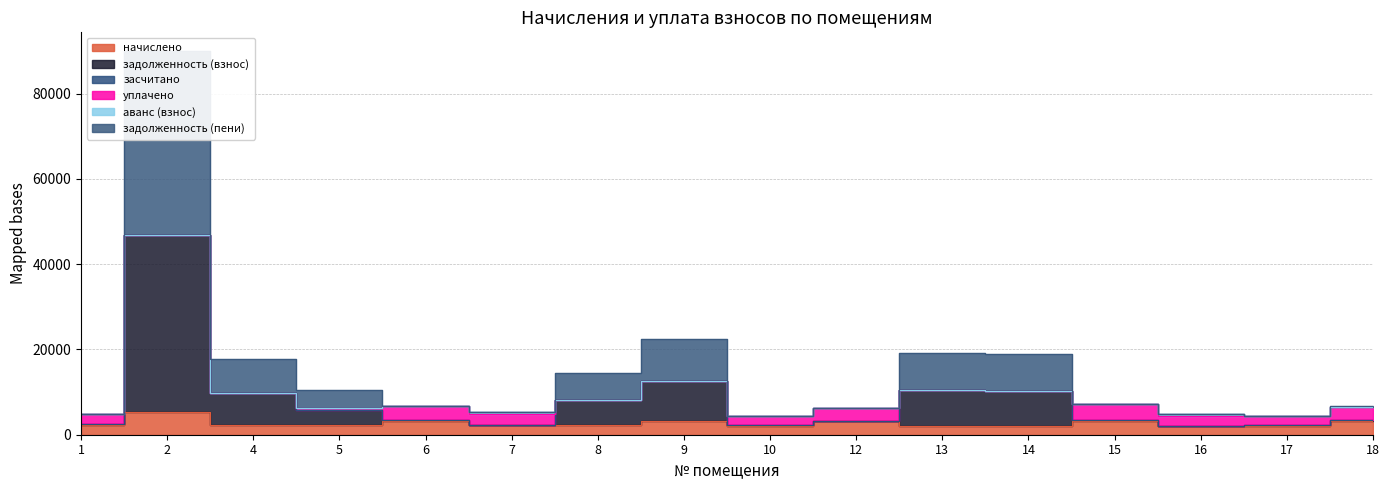

True or false: задолженность (пени) has a value of 551.6 at 1.

False